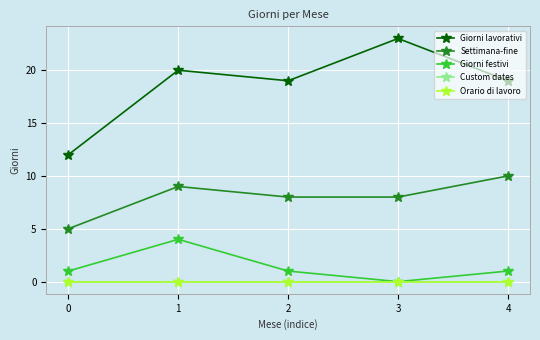

What is the total value across all series at 4?

30